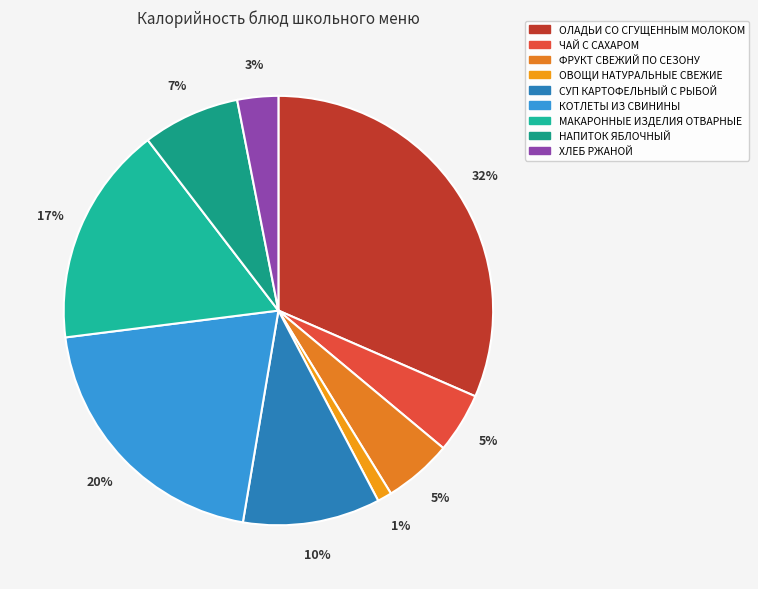

To the nearest percent, what percentage of the pie is МАКАРОННЫЕ ИЗДЕЛИЯ ОТВАРНЫЕ?

17%